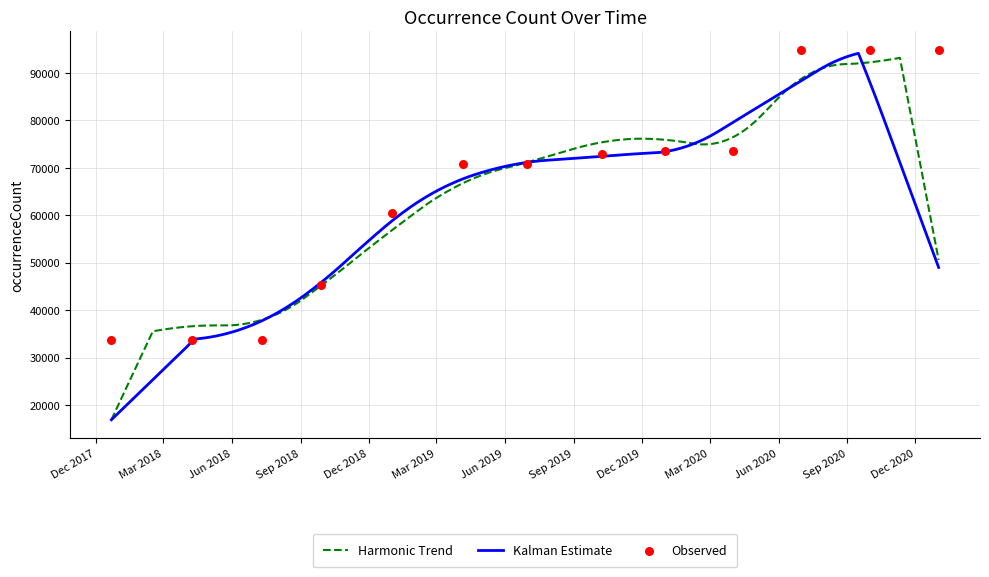

Approximately how many times larger is the value at 2018-09-28 compared to 2018-04-09?

1.3